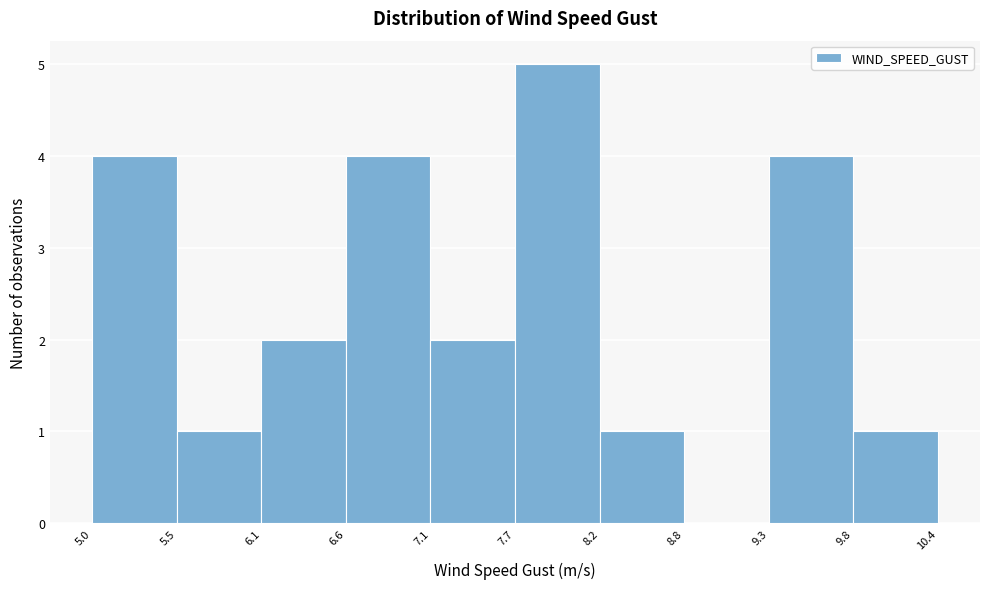

Reading left to right, list every bar in this chart as the range it spans on the x-axis followed by its height. The values are not printed on the chart, so give them approximately, as read against the axis.

5.0 to 5.5: 4
5.5 to 6.1: 1
6.1 to 6.6: 2
6.6 to 7.1: 4
7.1 to 7.7: 2
7.7 to 8.2: 5
8.2 to 8.8: 1
8.8 to 9.3: 0
9.3 to 9.8: 4
9.8 to 10.4: 1